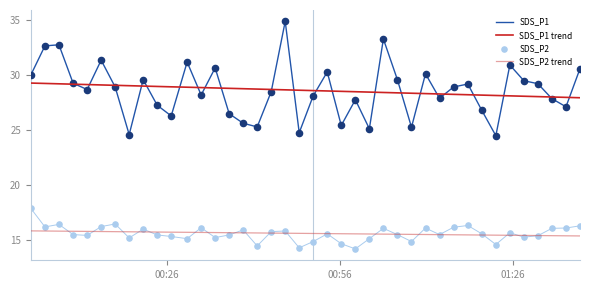

Which series has the largest total across all categories?

SDS_P1